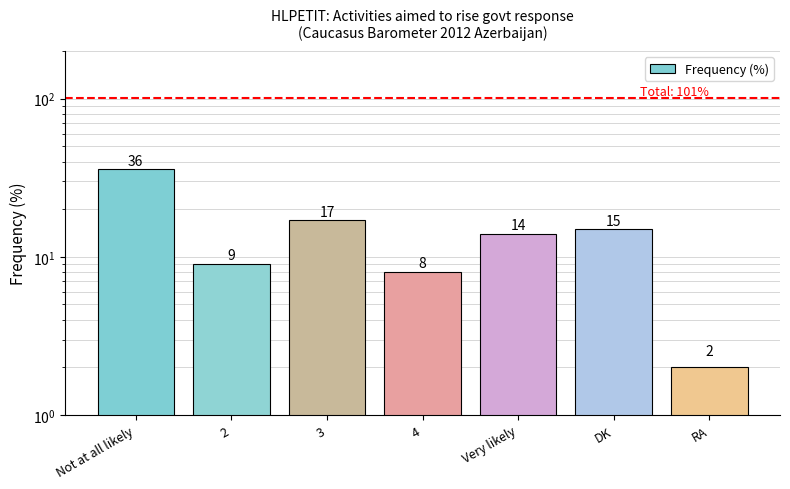

What is the value of the 7th bar from the left?

2